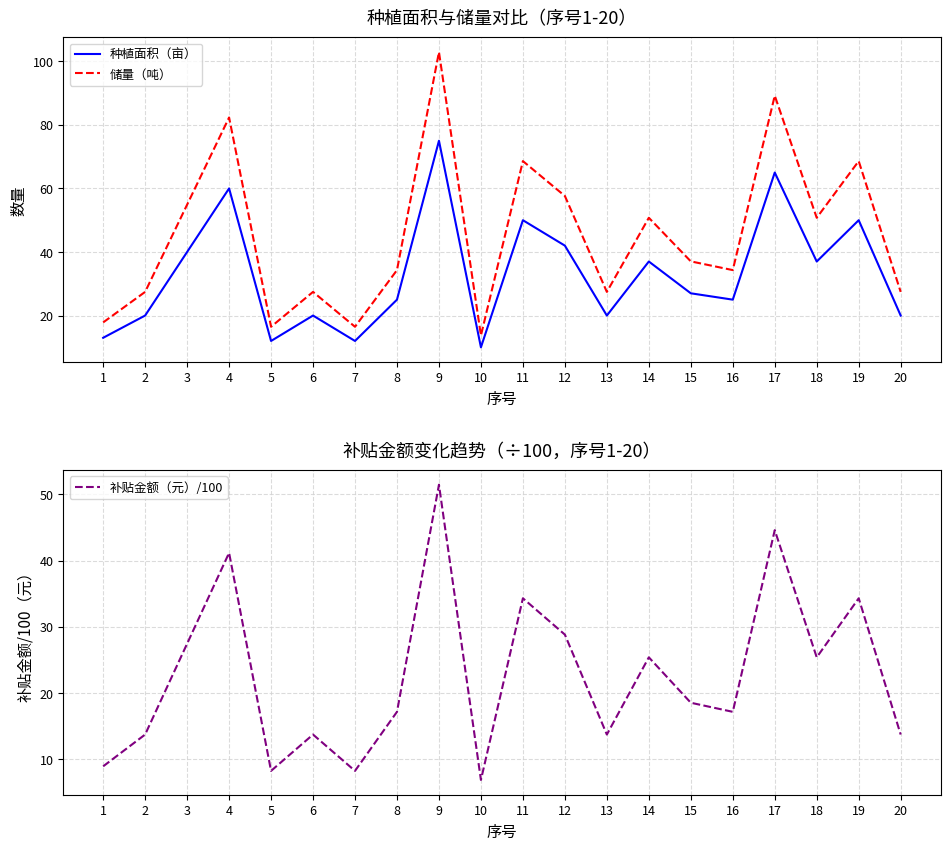

What are all the series names shown in the legend?

种植面积（亩）, 储量（吨）, 补贴金额（元）/100